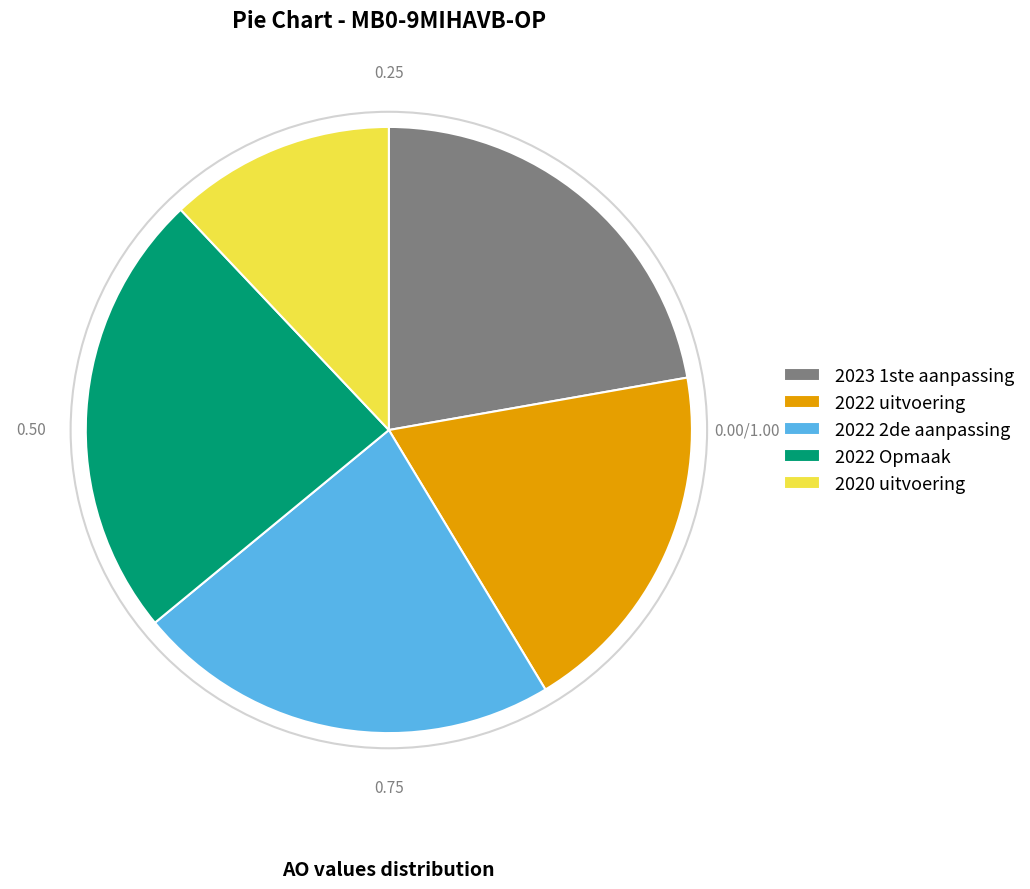

Is there any slice that represents more than half of the pie?

No